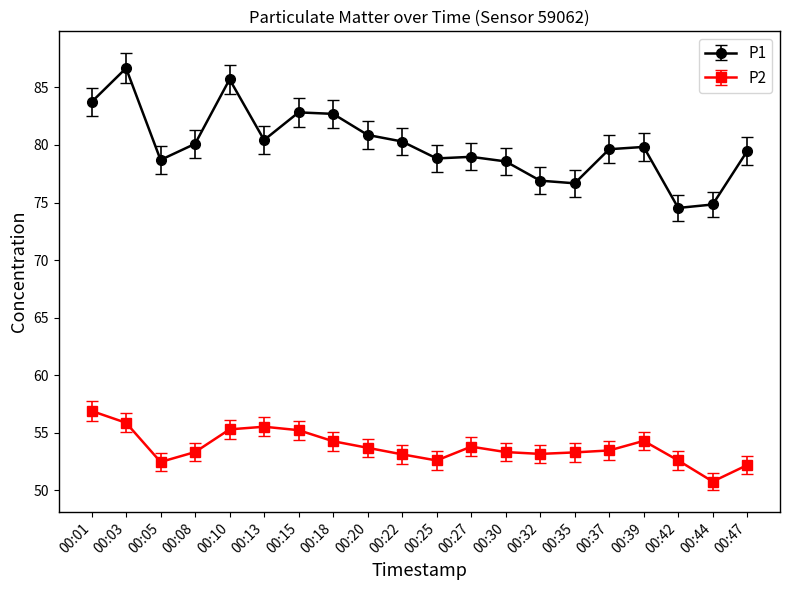

At which category does P2 reach its first local valley?

00:05